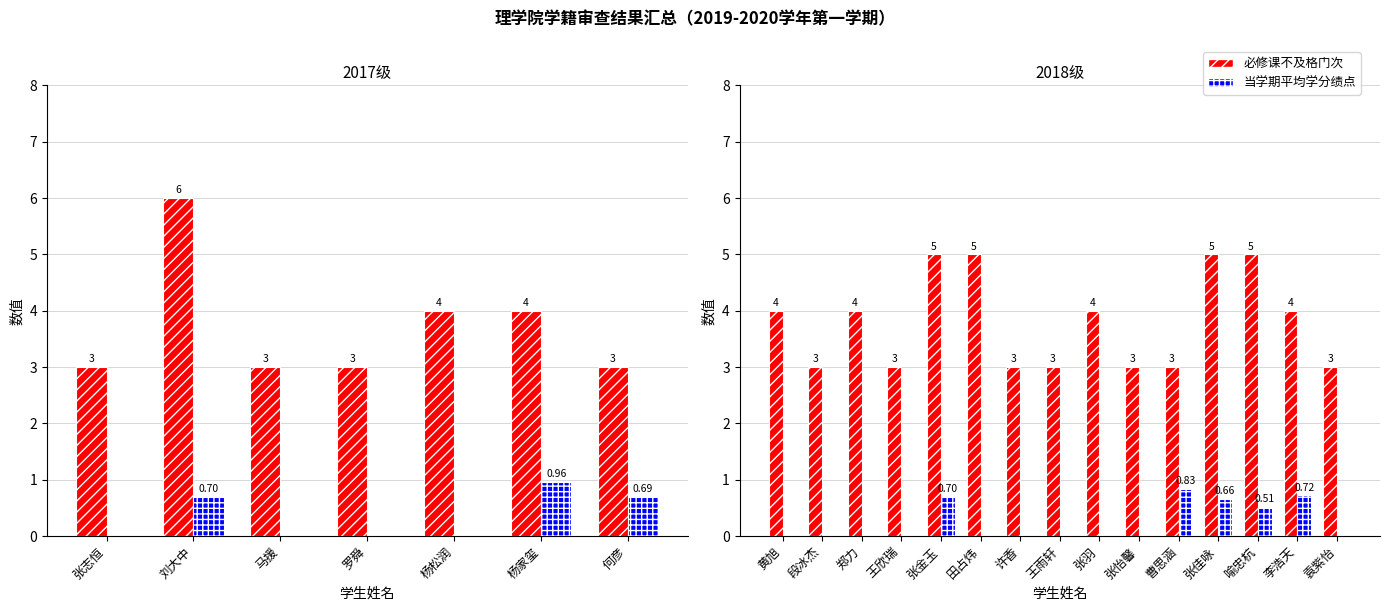

What is the difference between the maximum and minimum values in the 必修课不及格门次 series?

2.0